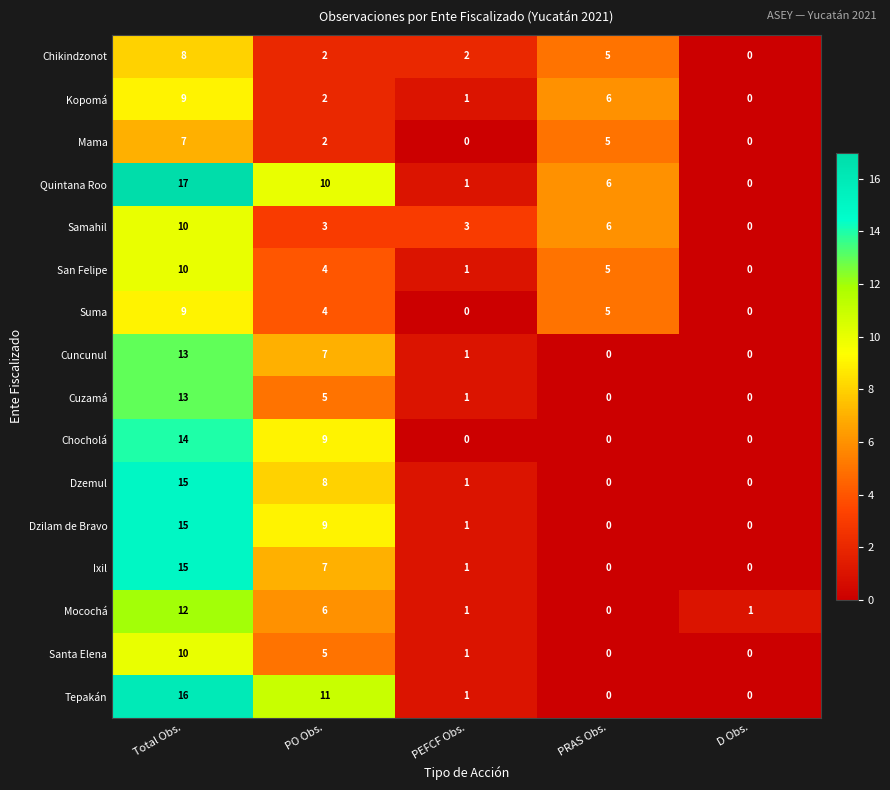

How many data points in Ixil are less than 1?

2